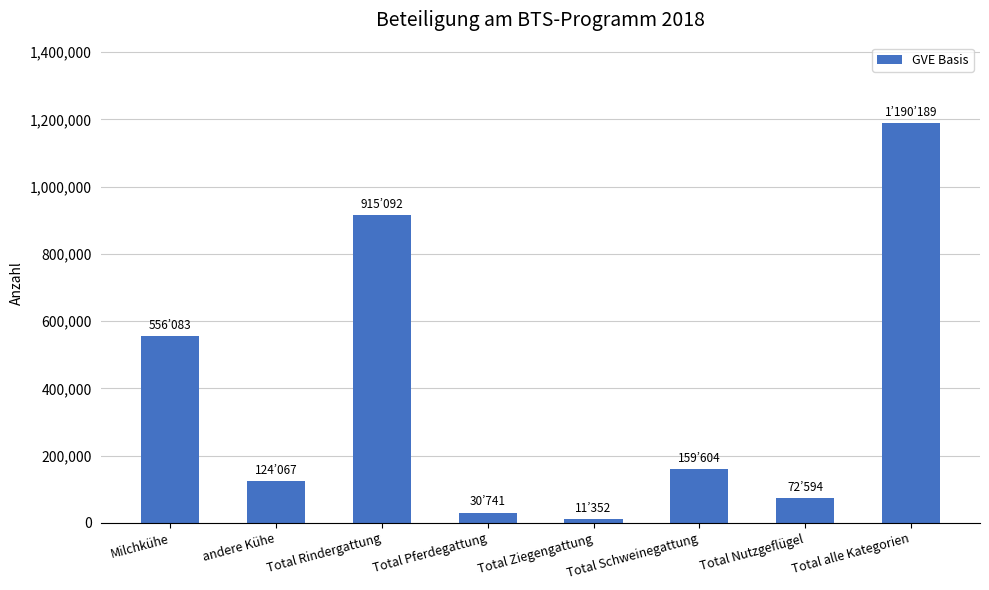

What is the difference between the second highest and second lowest values?

884351